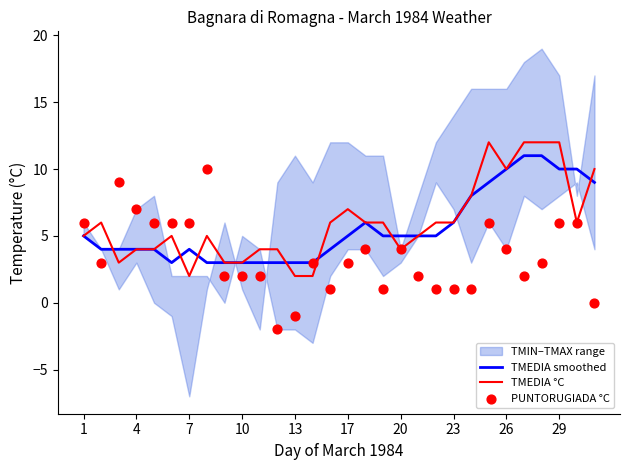

Which series has the largest total across all categories?

TMEDIA °C